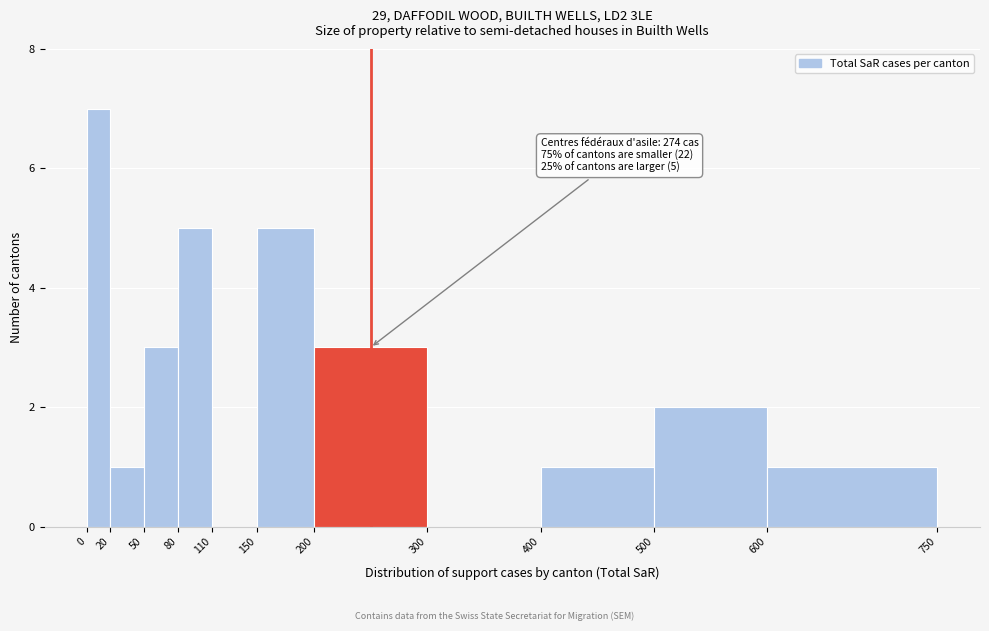

Which range on the x-axis has the tallest bar?

0 to 20